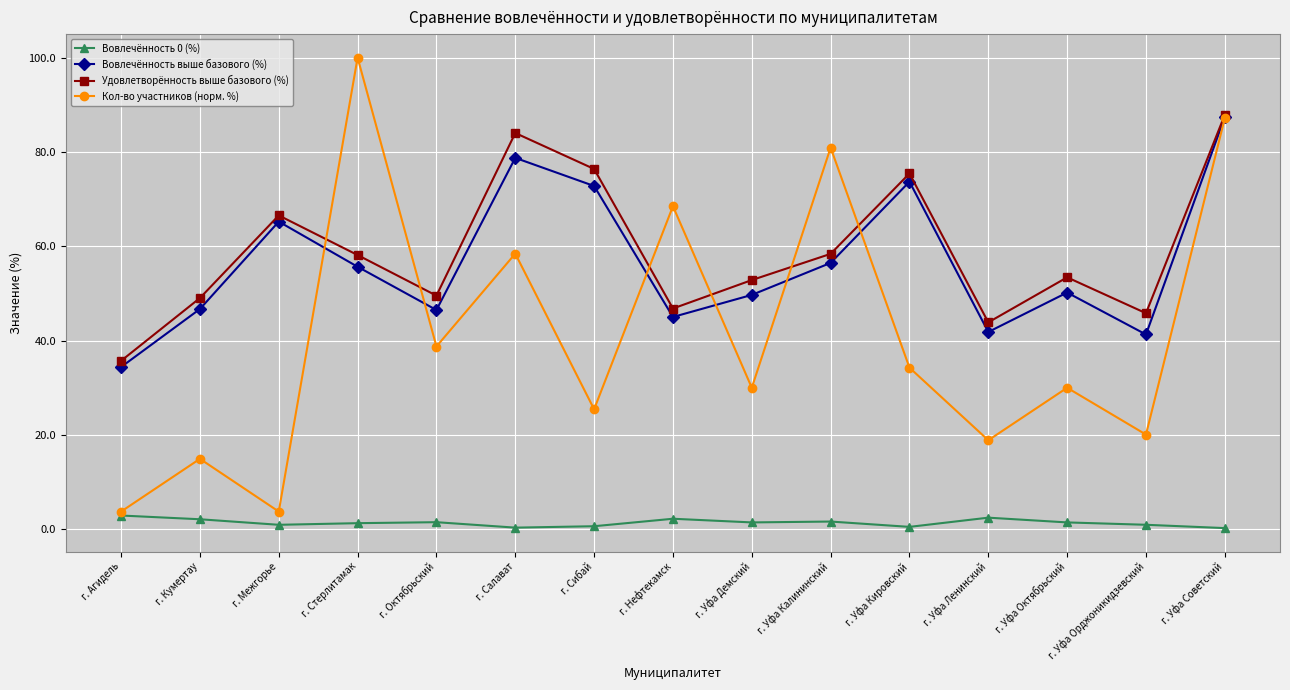

True or false: Кол-во участников (норм. %) has more than 0 interior local peaks.

True